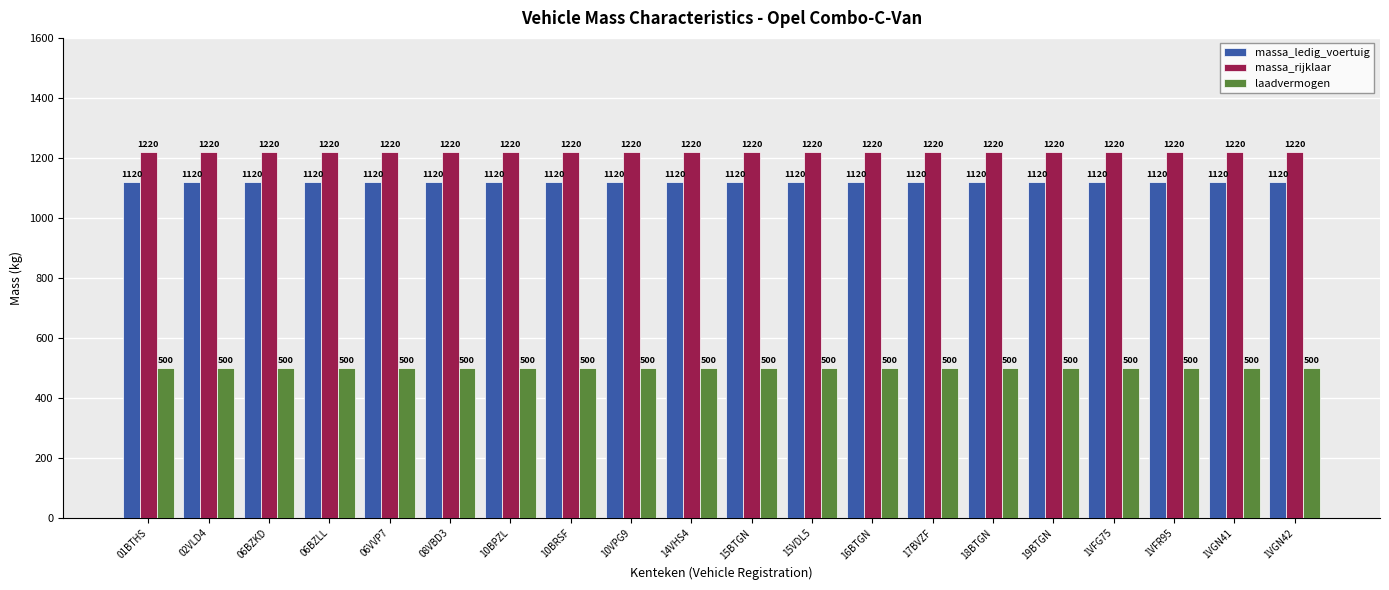

Is the value of laadvermogen at 1VFG75 greater than the value of massa_ledig_voertuig at 06BZKD?

No